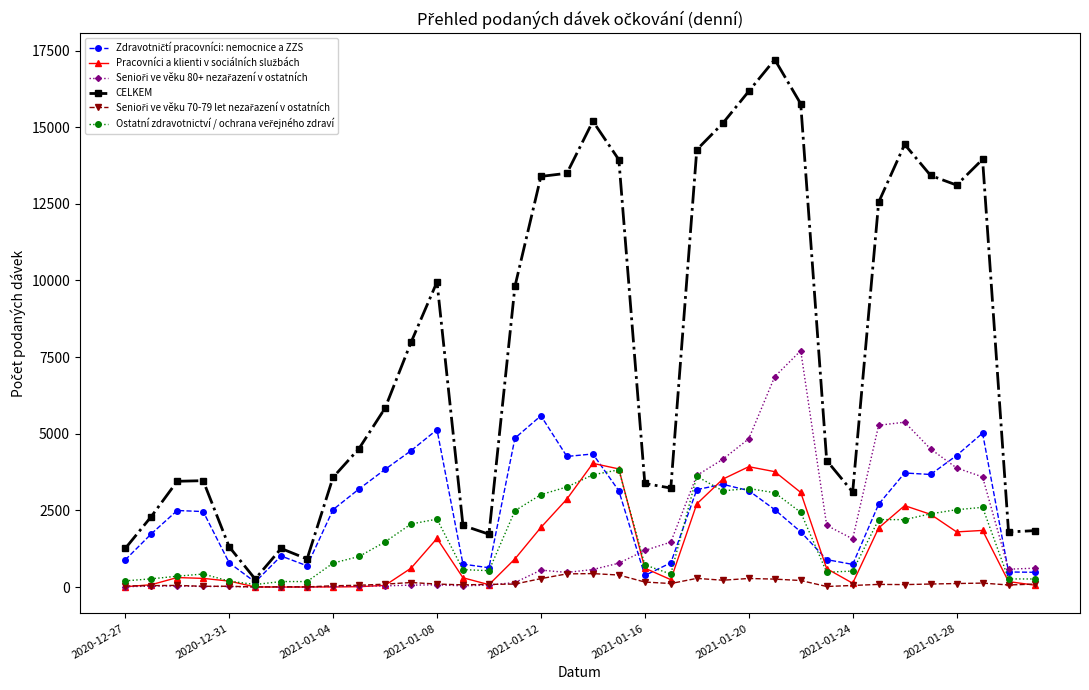

What is the highest value of the CELKEM series?

17206